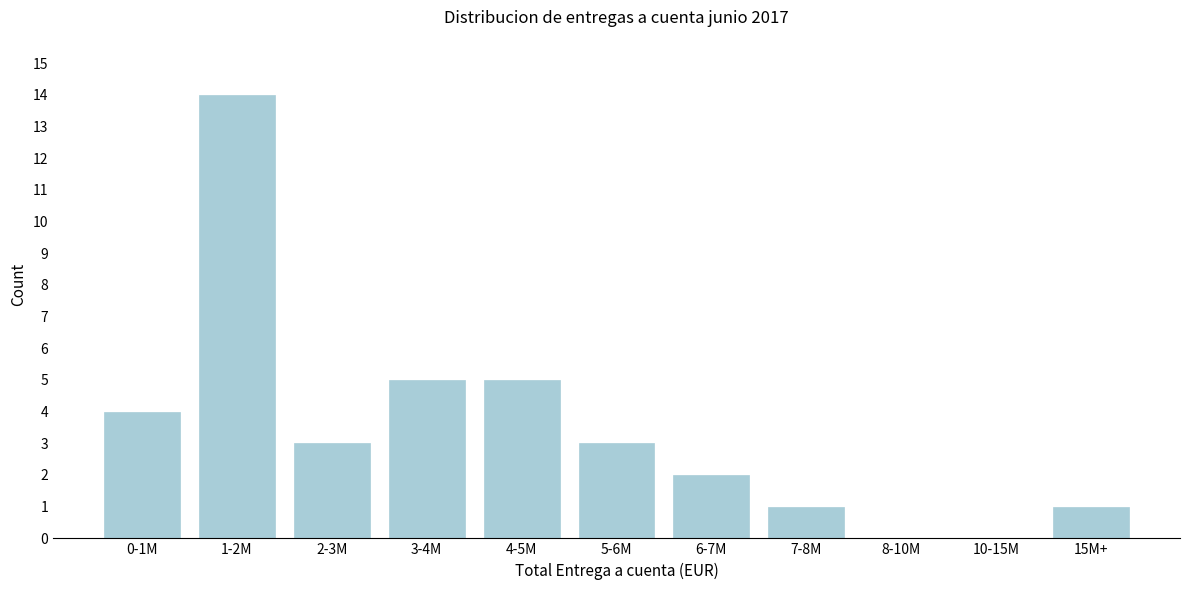

Is it true that the value at 10-15M is -8?

False